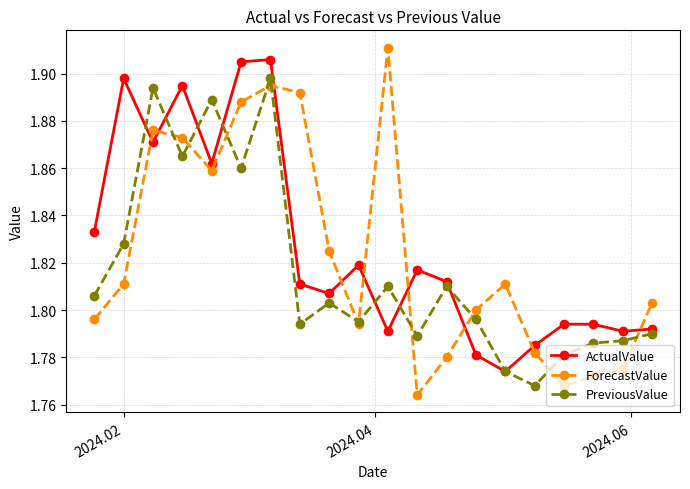

True or false: ForecastValue and ActualValue cross at least once.

True